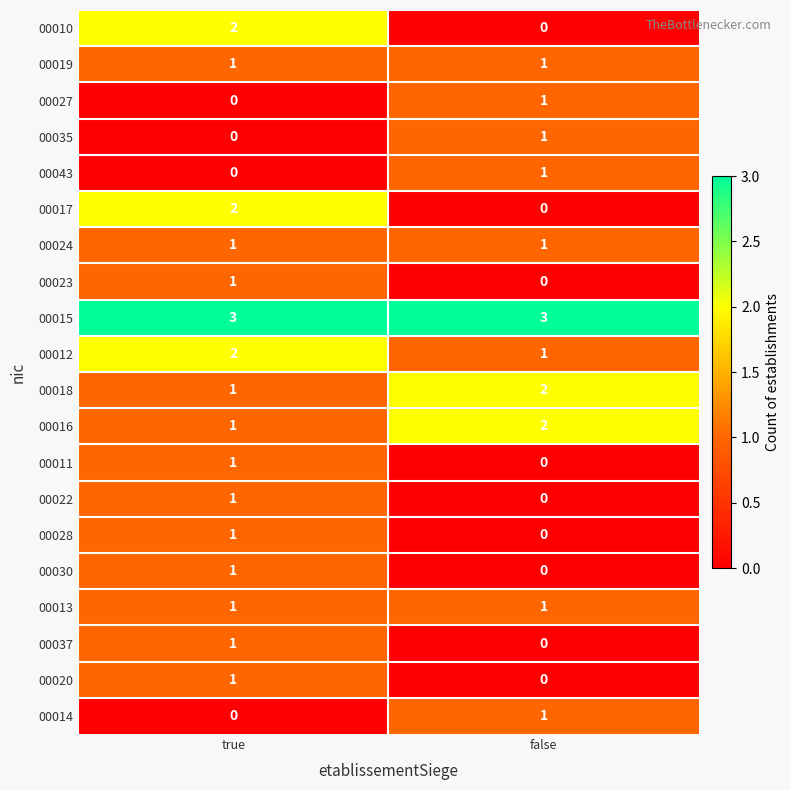

True or false: 00017 has a value of 2 at true.

True